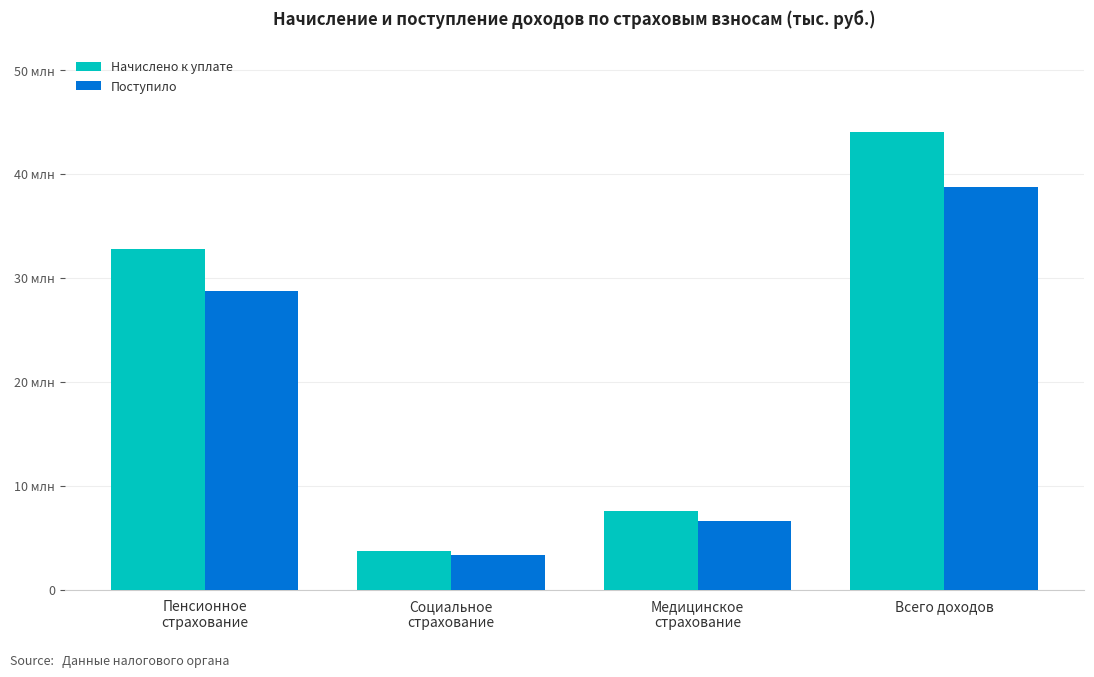

List the labels in order of Начислено к уплате value, largest first.

Всего доходов, Пенсионное
страхование, Медицинское
страхование, Социальное
страхование